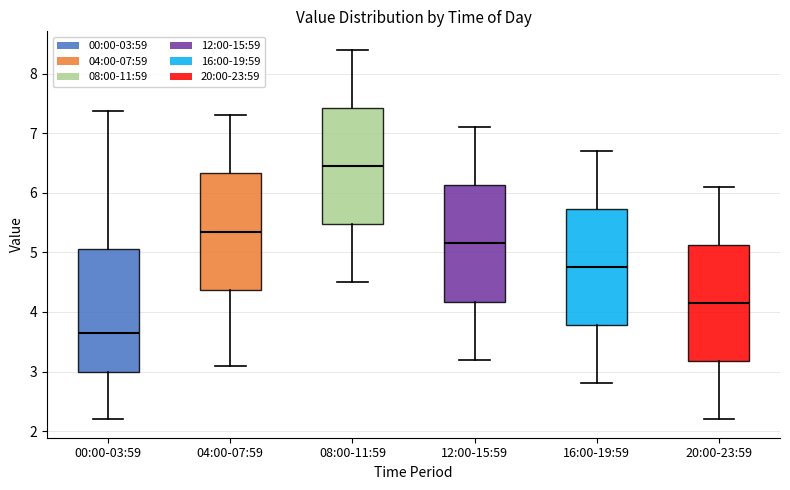

Reading left to right, transcribe this box plot: for each box, give where its median line is, the range the box spans, and where its two whiskers end, as read against the y-axis. The values are not printed on the chart, so give them approximately, as read against the axis.

00:00-03:59: median 3.7, box 3.0 to 5.1, whiskers 2.2 to 7.4
04:00-07:59: median 5.4, box 4.4 to 6.3, whiskers 3.1 to 7.3
08:00-11:59: median 6.5, box 5.5 to 7.4, whiskers 4.5 to 8.4
12:00-15:59: median 5.2, box 4.2 to 6.1, whiskers 3.2 to 7.1
16:00-19:59: median 4.8, box 3.8 to 5.7, whiskers 2.8 to 6.7
20:00-23:59: median 4.2, box 3.2 to 5.1, whiskers 2.2 to 6.1